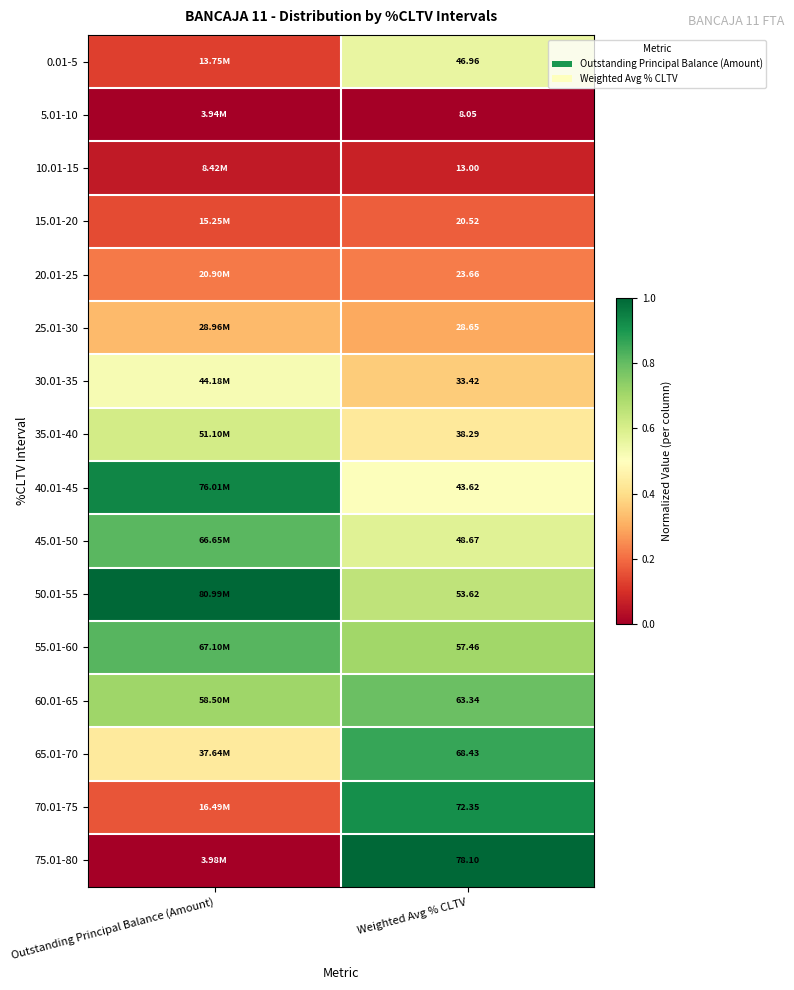

Is the value of 70.01-75 at Outstanding Principal Balance (Amount) greater than the value of 55.01-60 at Weighted Avg % CLTV?

No